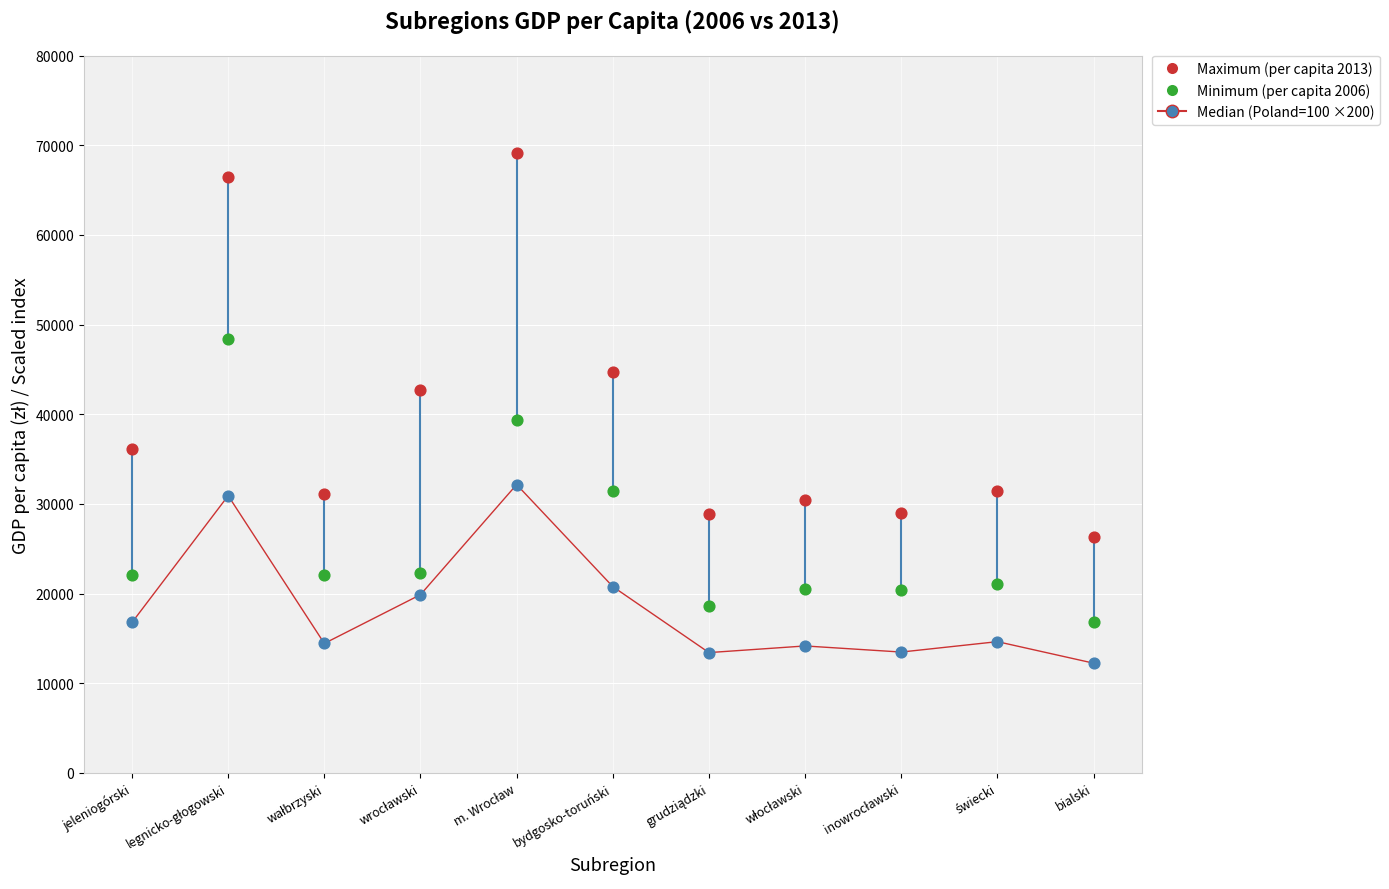

Across all data points, what is the range of Y values (max minus min)?

56920.0